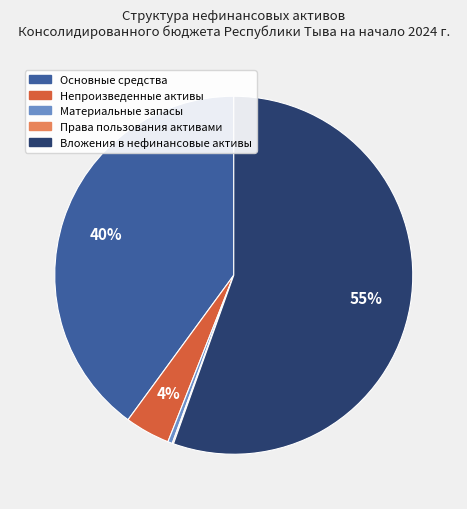

Is there a majority slice in this chart?

Yes